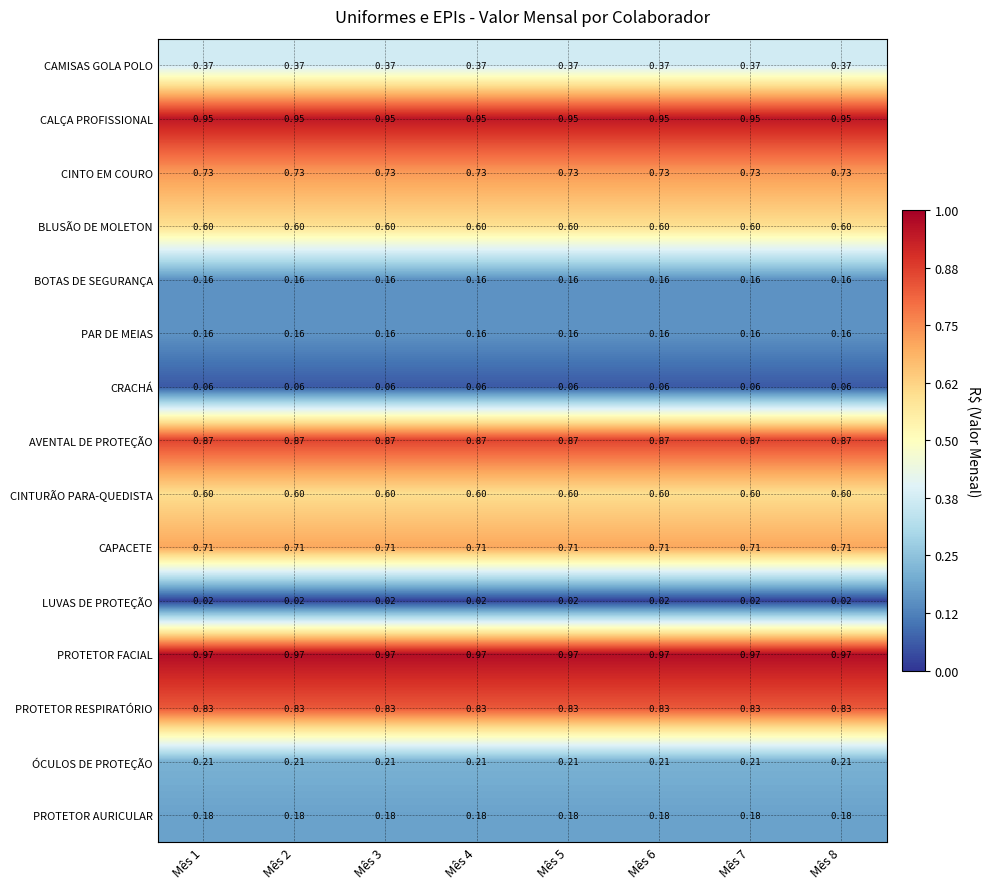

At how many categories does at least one series exceed 0?

8